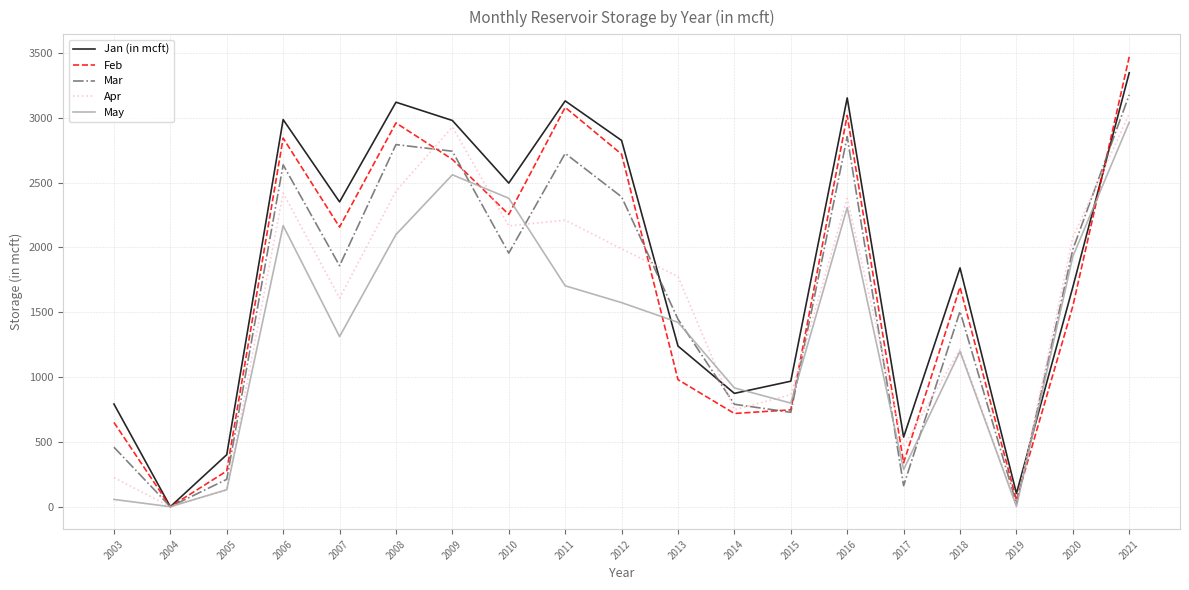

At which category is the sum across all series the highest?

2021